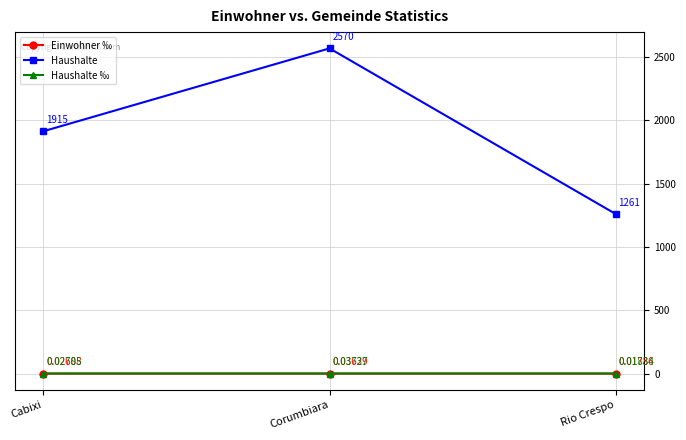

What is the difference between the highest and lowest values at Cabixi?

1915.0